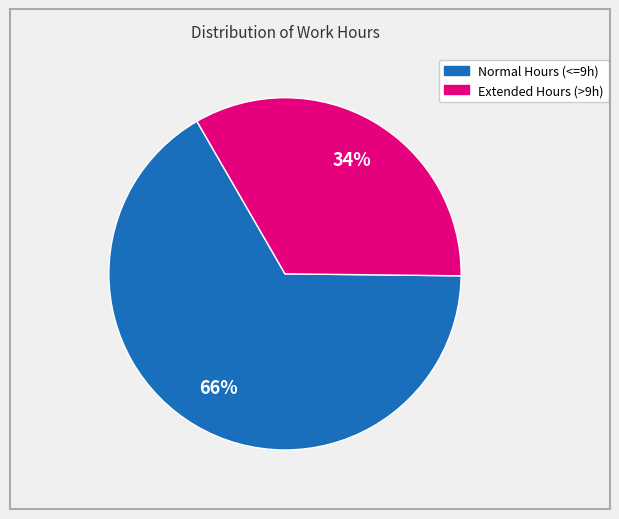

Is there any slice that represents more than half of the pie?

Yes